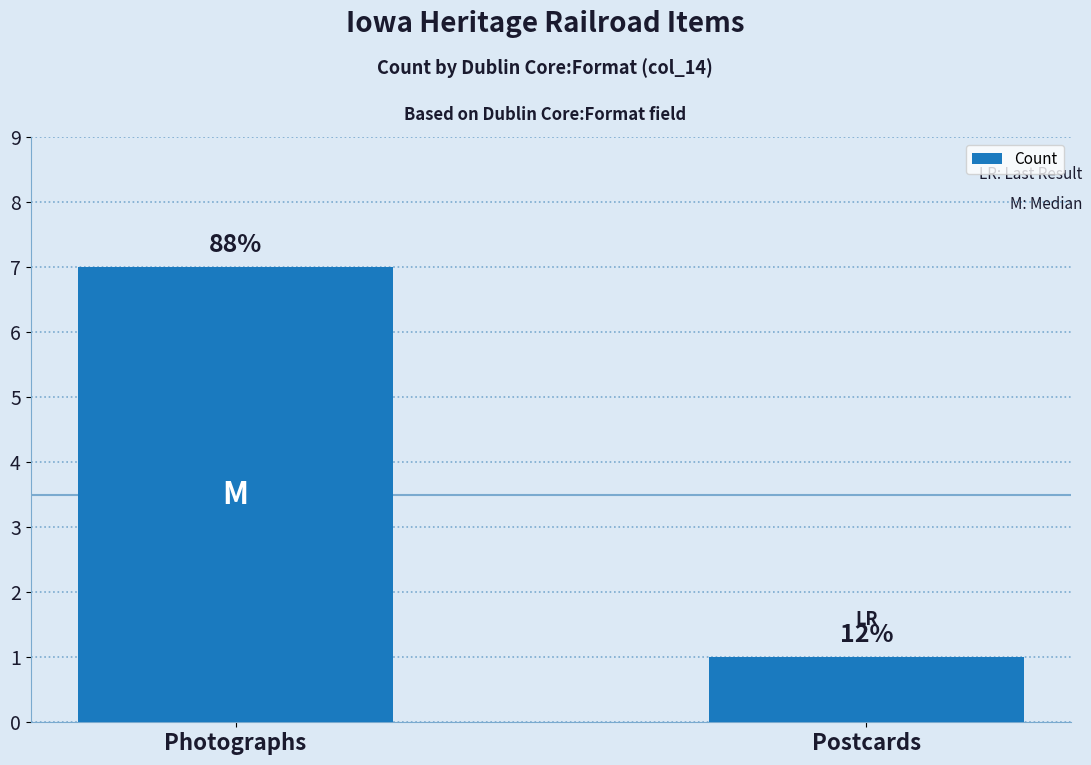

Are the bars horizontal?

No